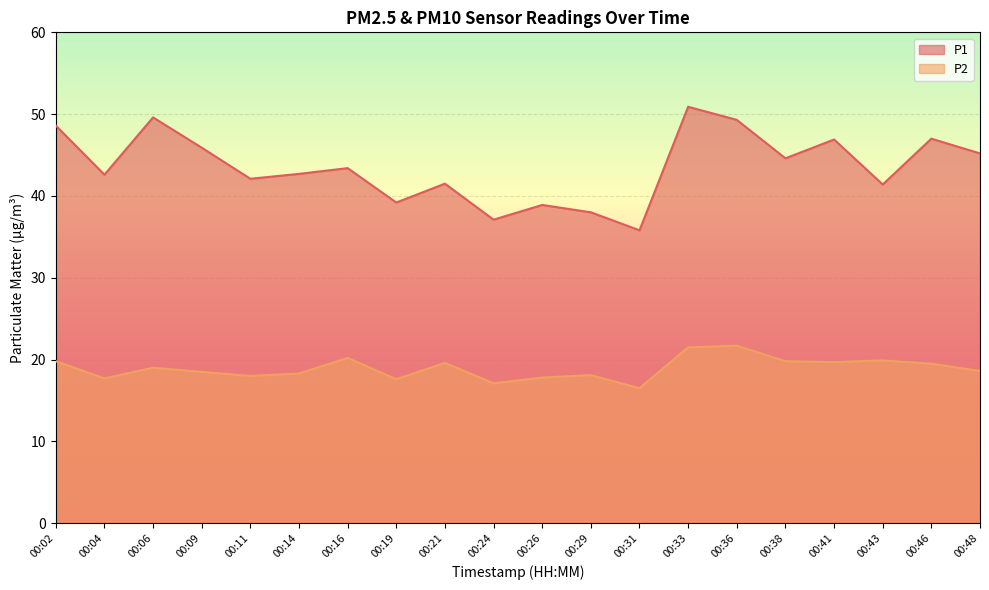

List the series in order of their peak value, lowest first.

P2, P1